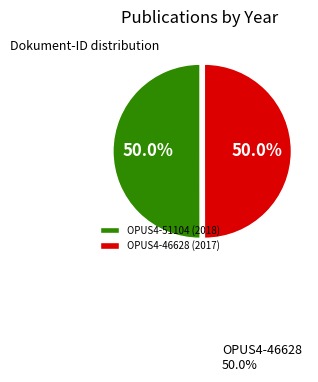

What percentage is the OPUS4-51104 slice, to the nearest percent?

50%